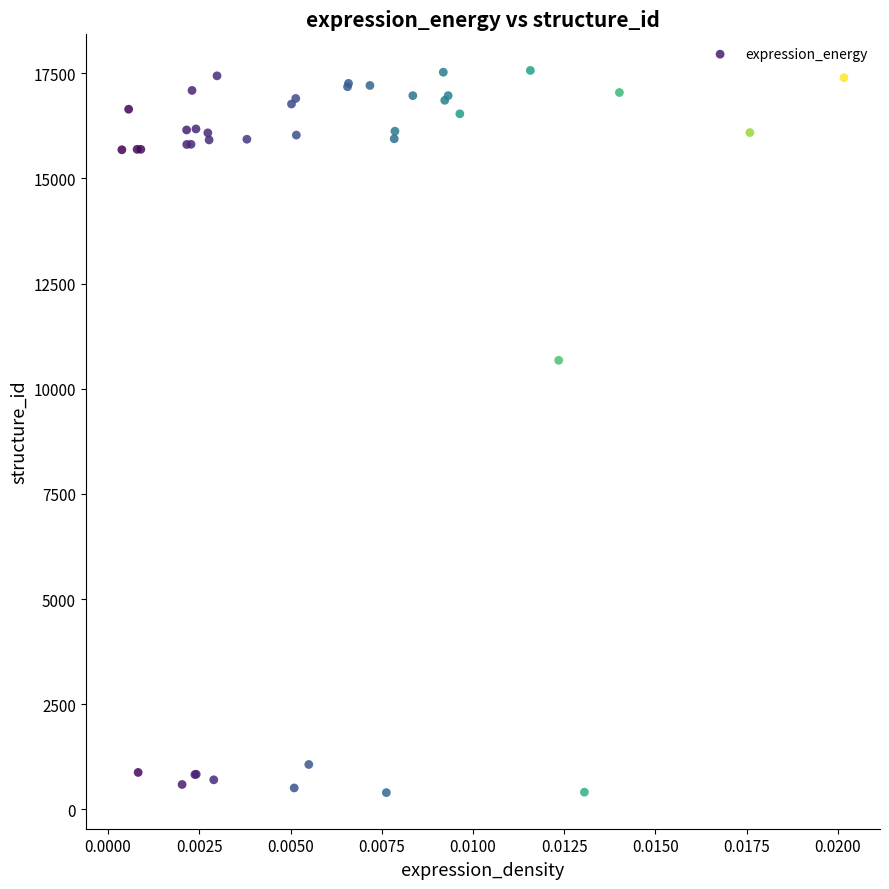

What Y value in the scatter plot is closest to 8983?

10677